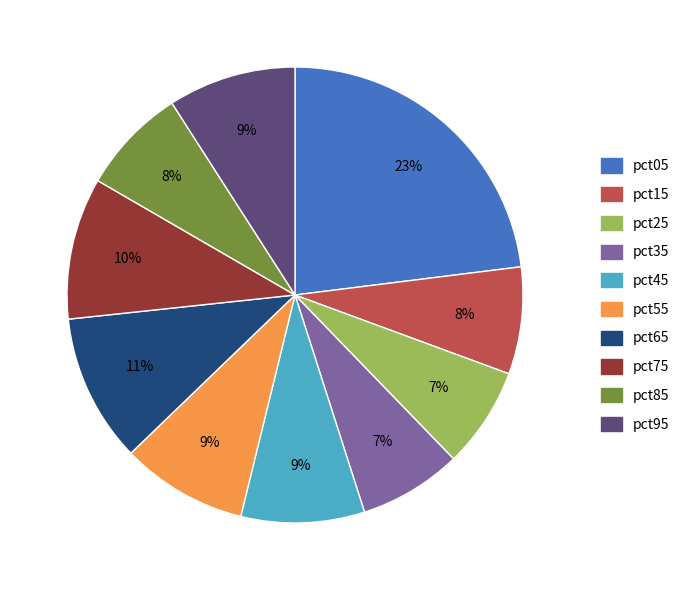

What percentage is the pct85 slice, to the nearest percent?

8%